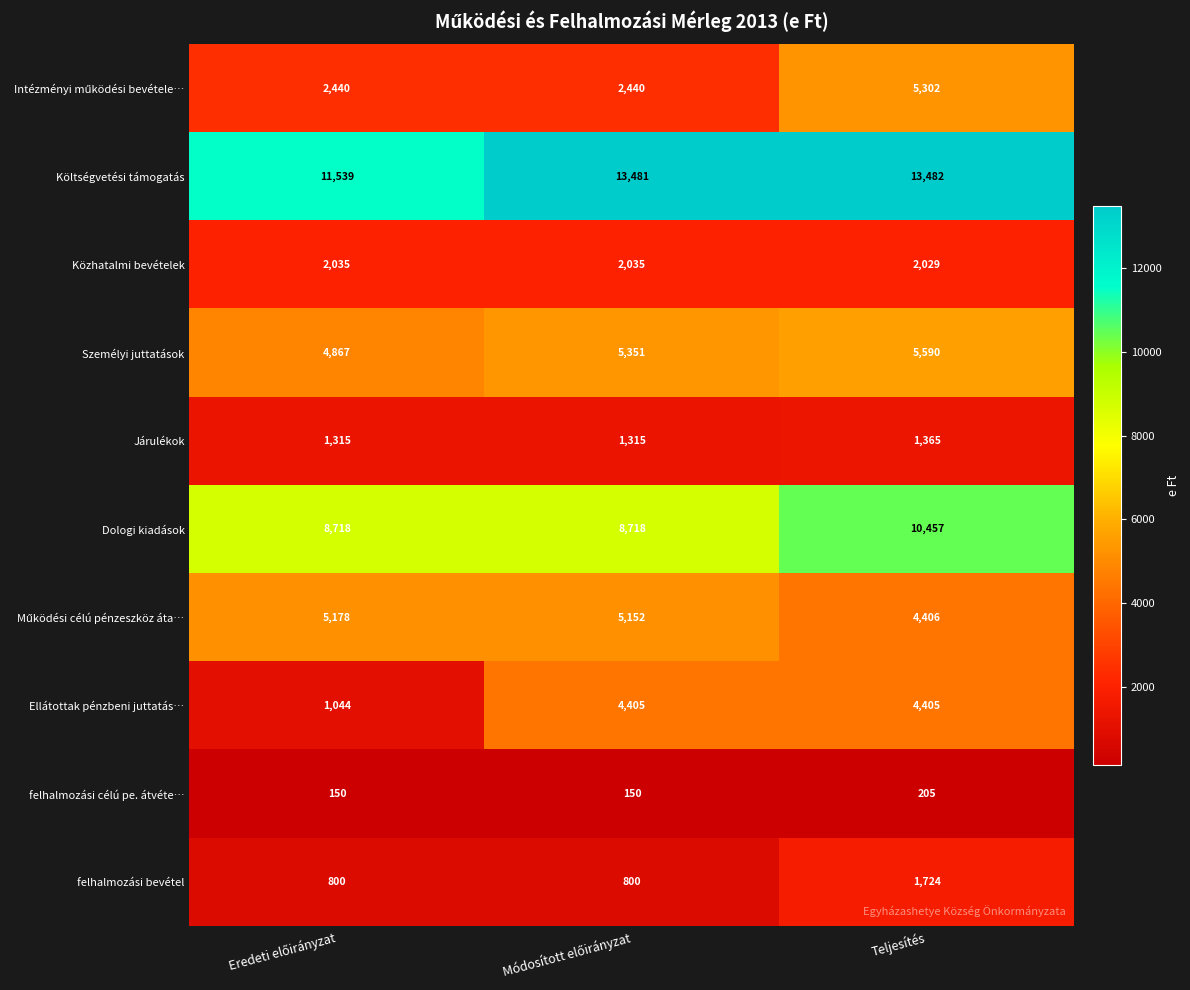

What is the total value across all series at Teljesítés?

48965